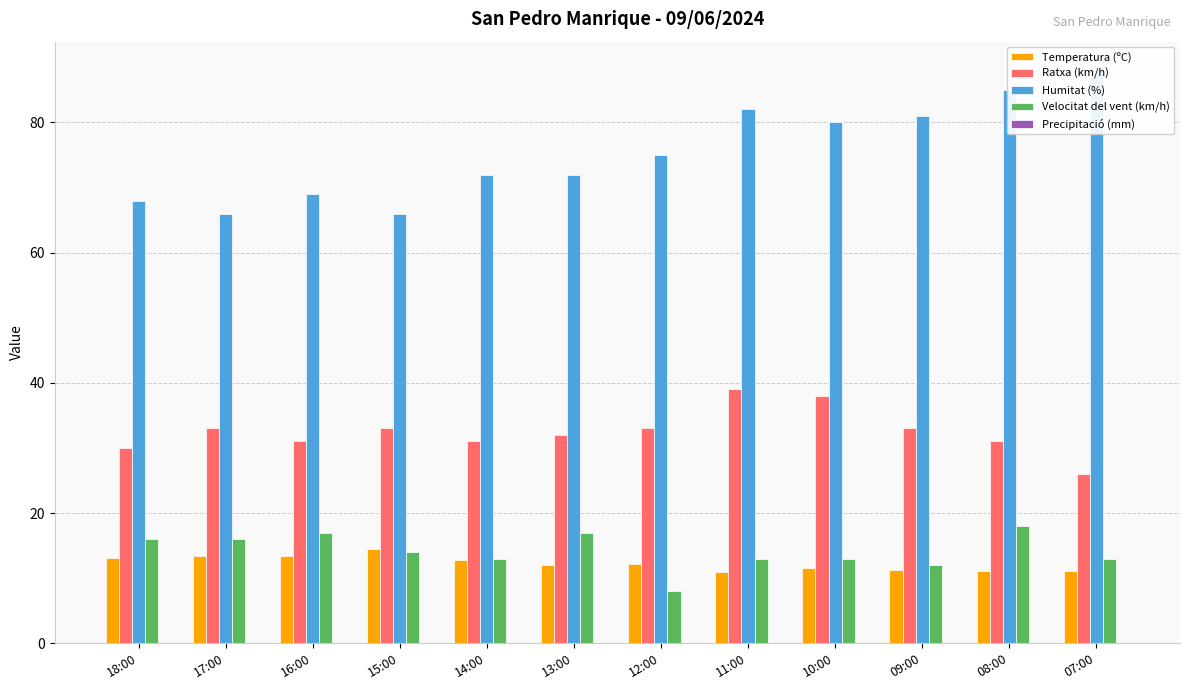

What is the highest value of the Humitat (%) series?

88.0